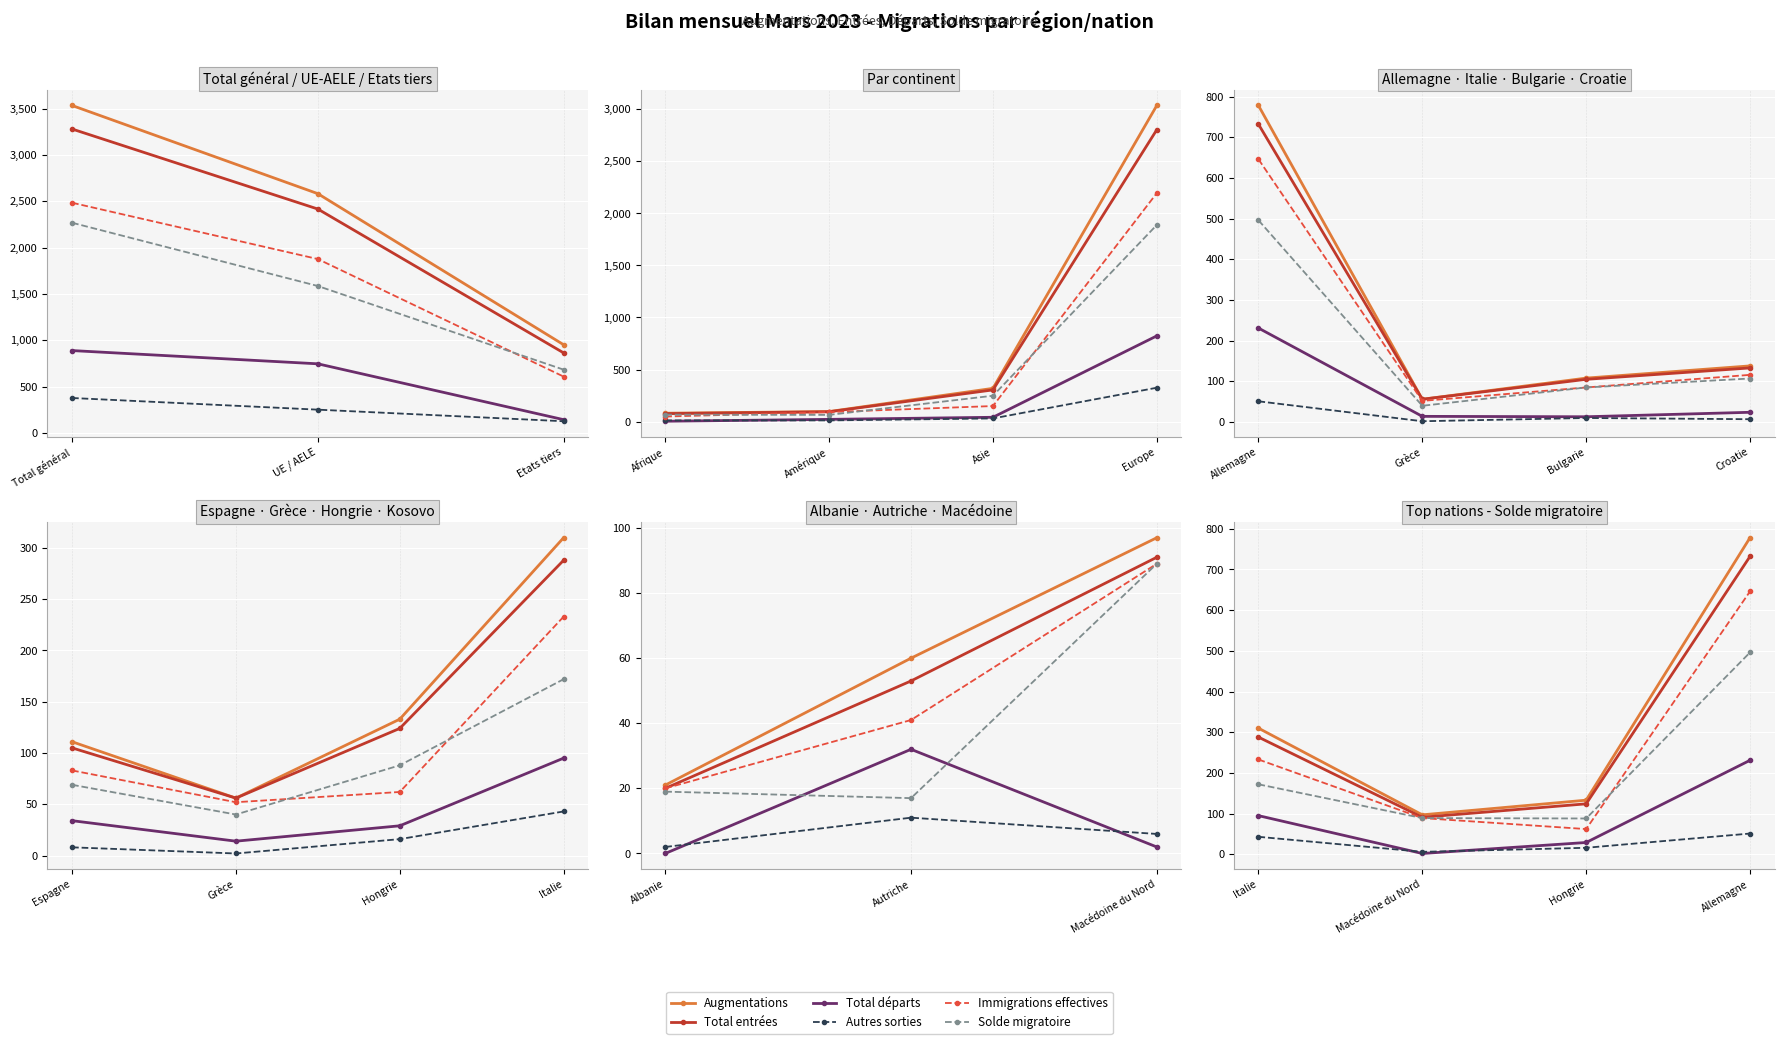

True or false: Total départs and Total entrées cross at least once.

False